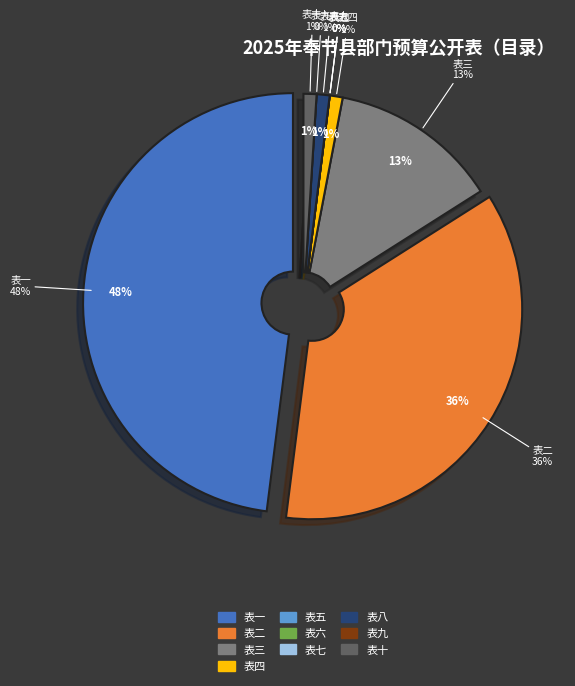

What is the change in value from 表二 to 表八?

-35